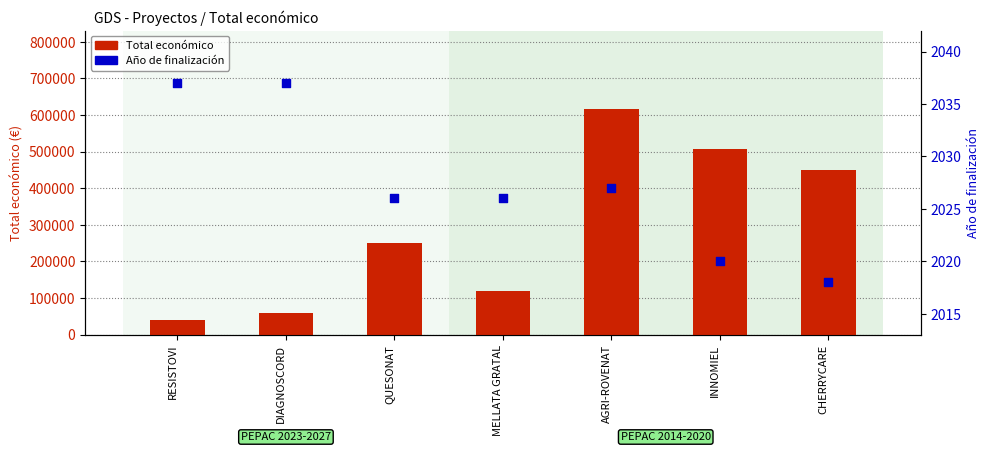

What are all the series names shown in the legend?

Total económico, Año de finalización